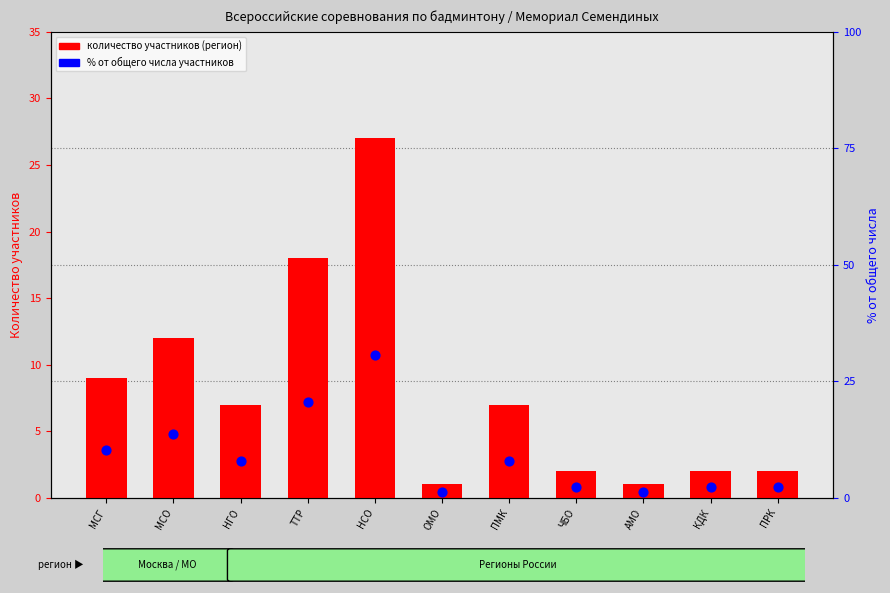

What is the total value across all series at МСО?

25.6